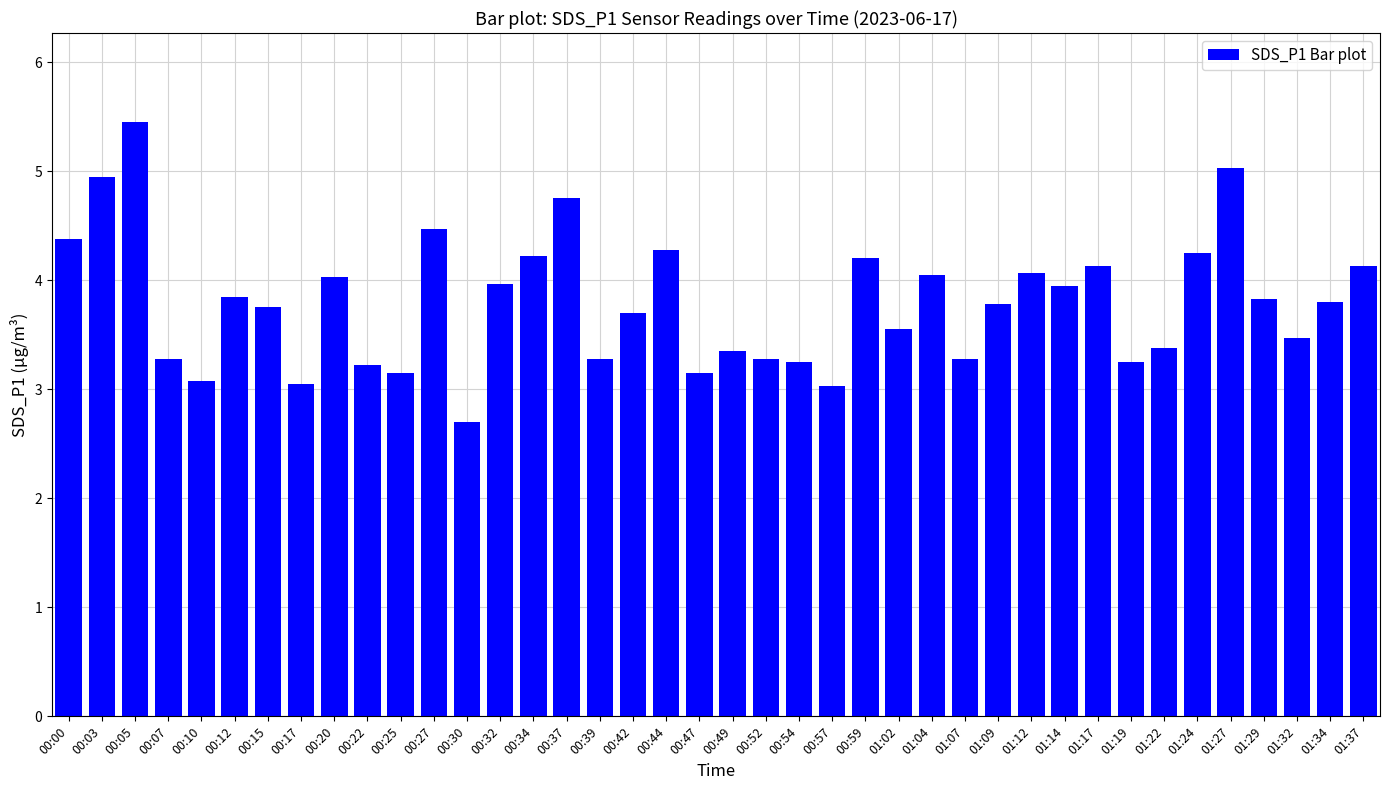

How many values are below 3?

1